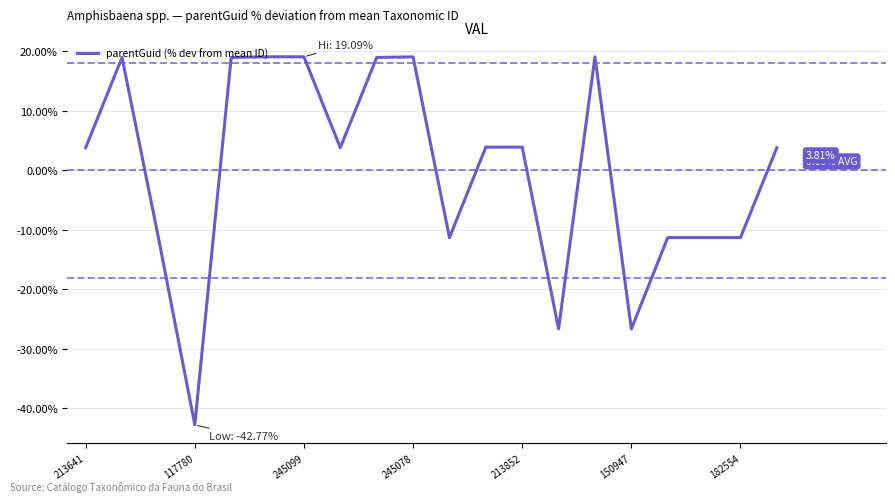

How many values are below zero?

8